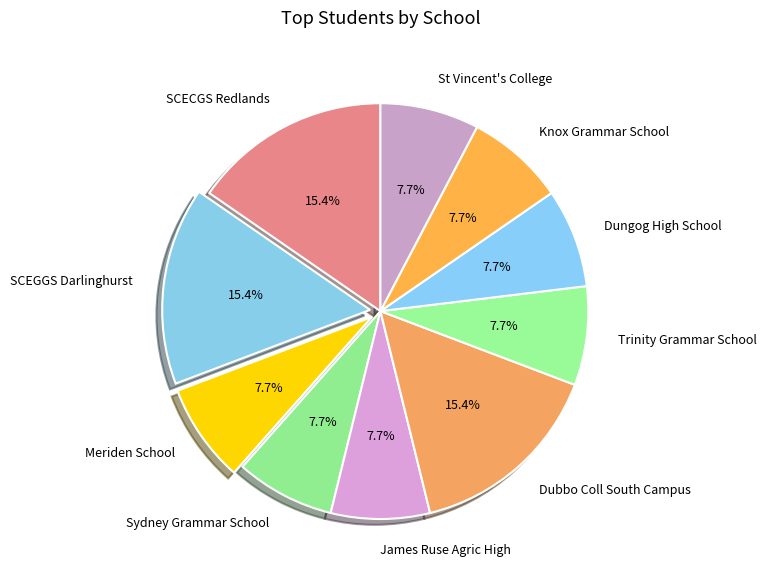

To the nearest percent, what is the average slice percentage?

10%